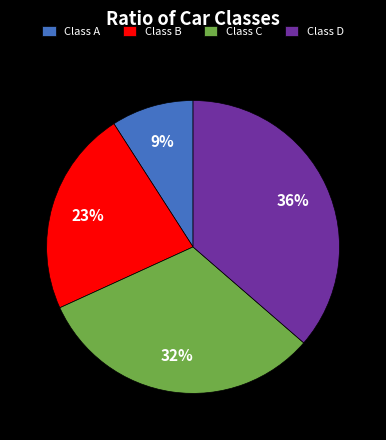

Approximately how many times larger is the value at Class B compared to Class C?

0.7